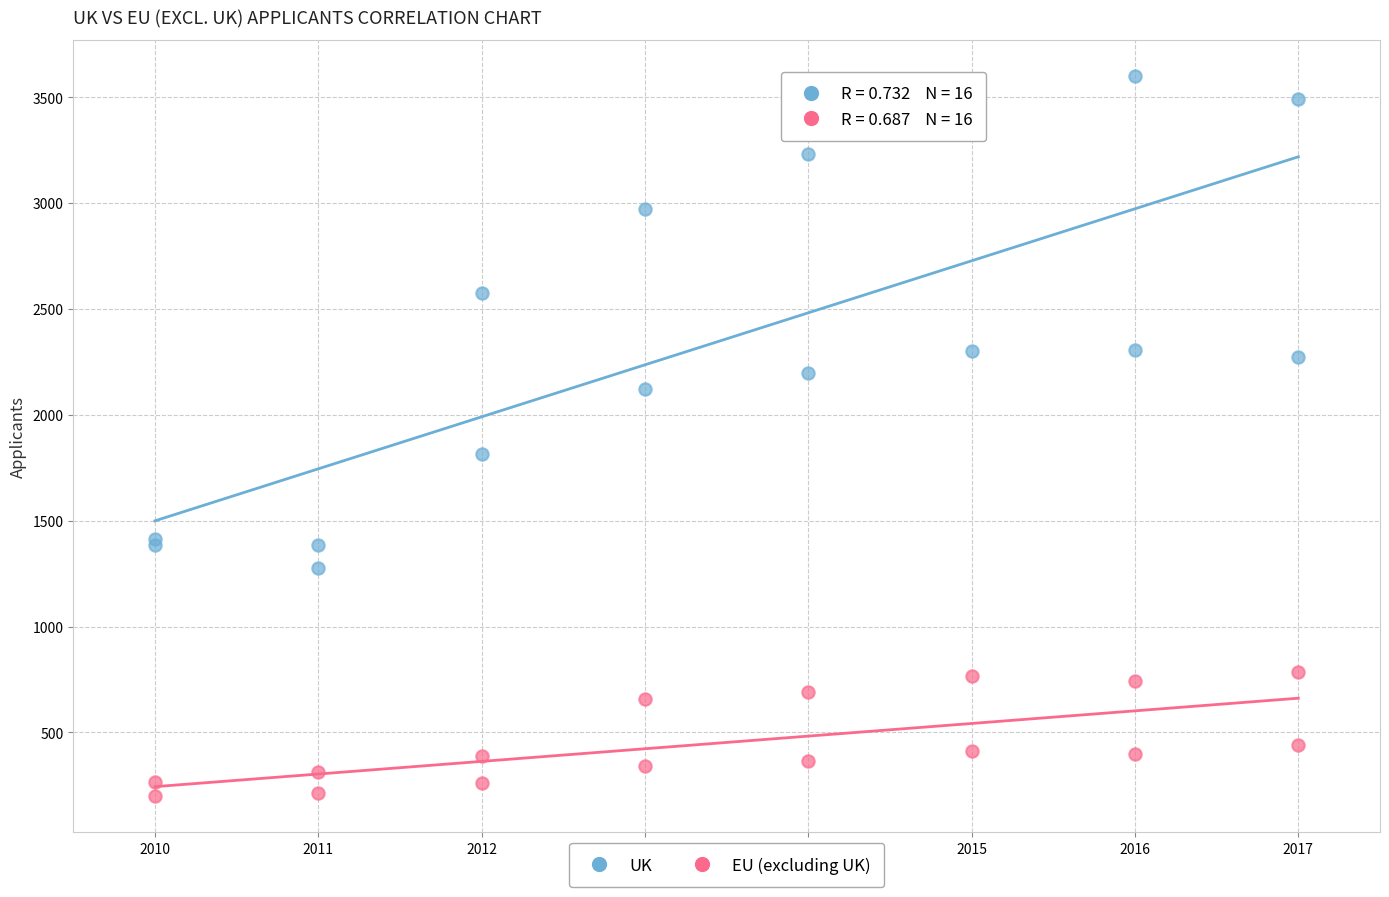

Which series has the largest Y range (max minus min)?

UK